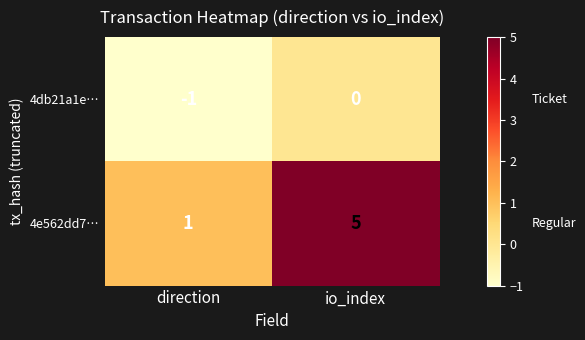

Which series has the largest total across all categories?

4e562dd7…